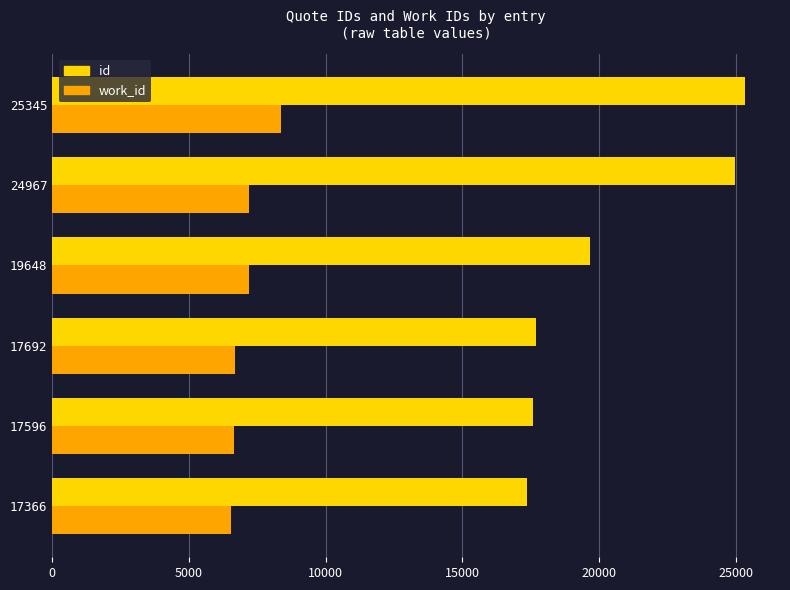

True or false: work_id has a value of 8373 at 25345.

True